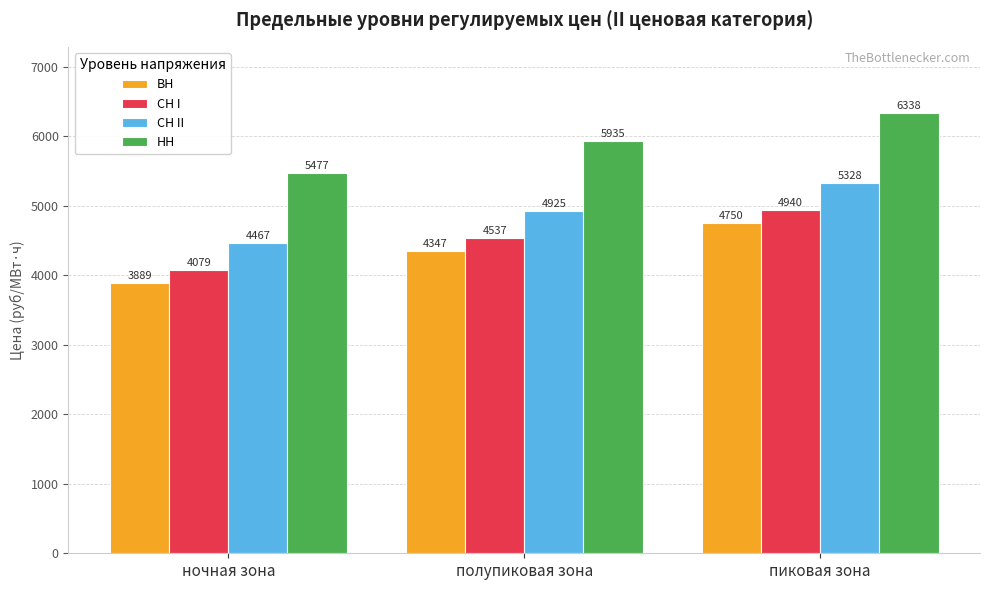

How many data points in СН II are less than 4925?

1